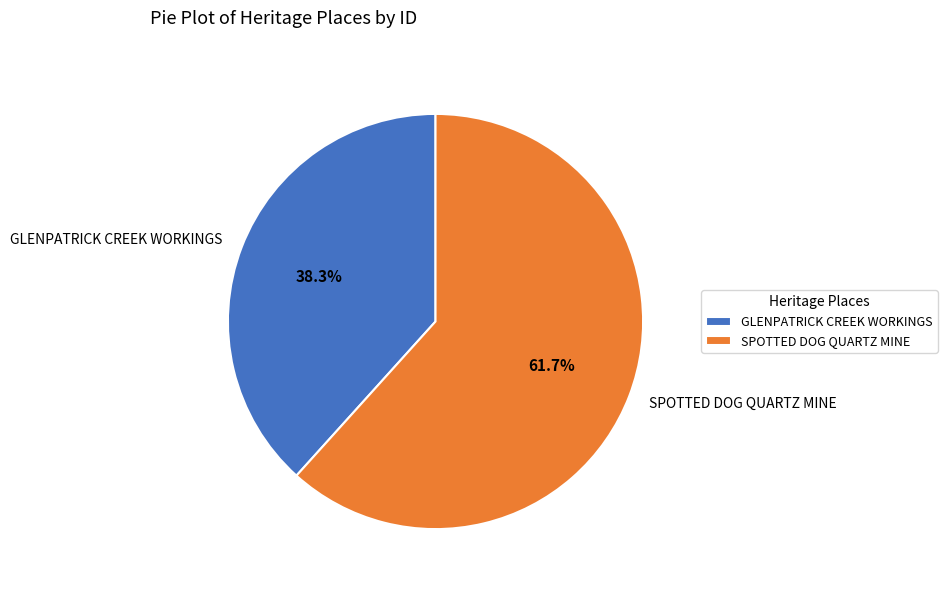

True or false: SPOTTED DOG QUARTZ MINE accounts for 76% of the total.

False